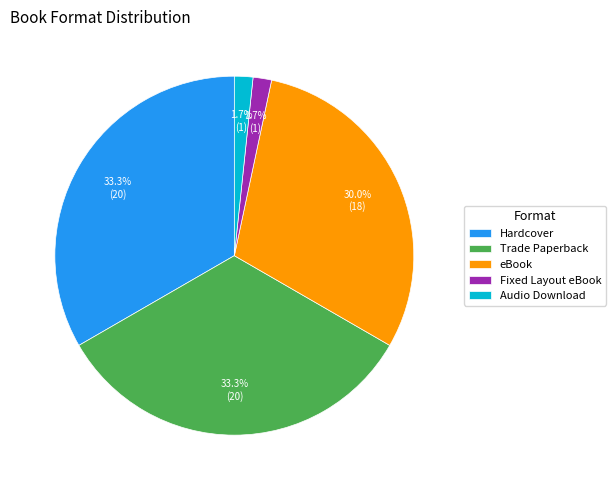

To the nearest percent, what percentage of the pie is Hardcover?

33%